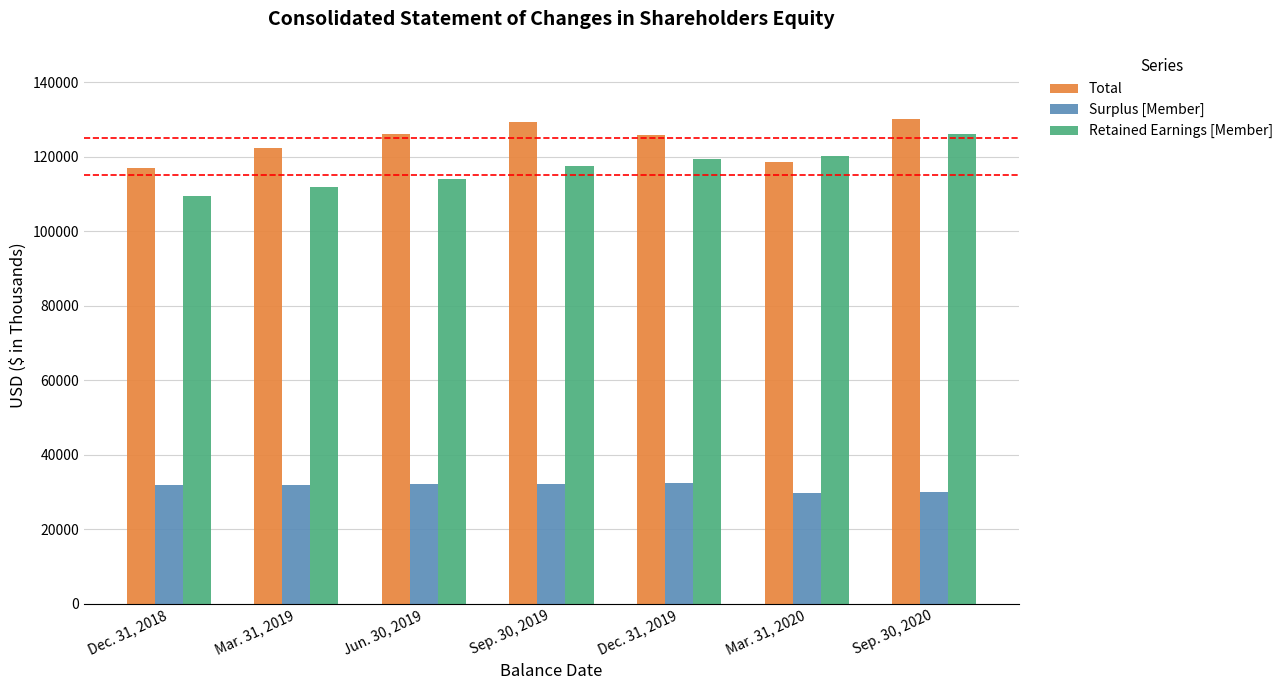

What is the smallest value displayed?

29756